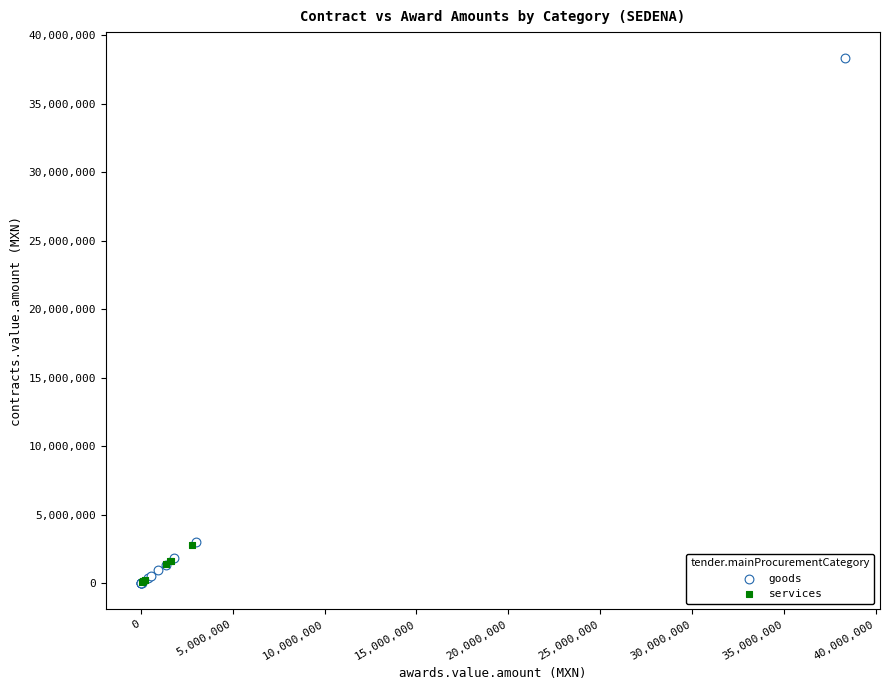

Which series reaches the maximum Y coordinate?

goods